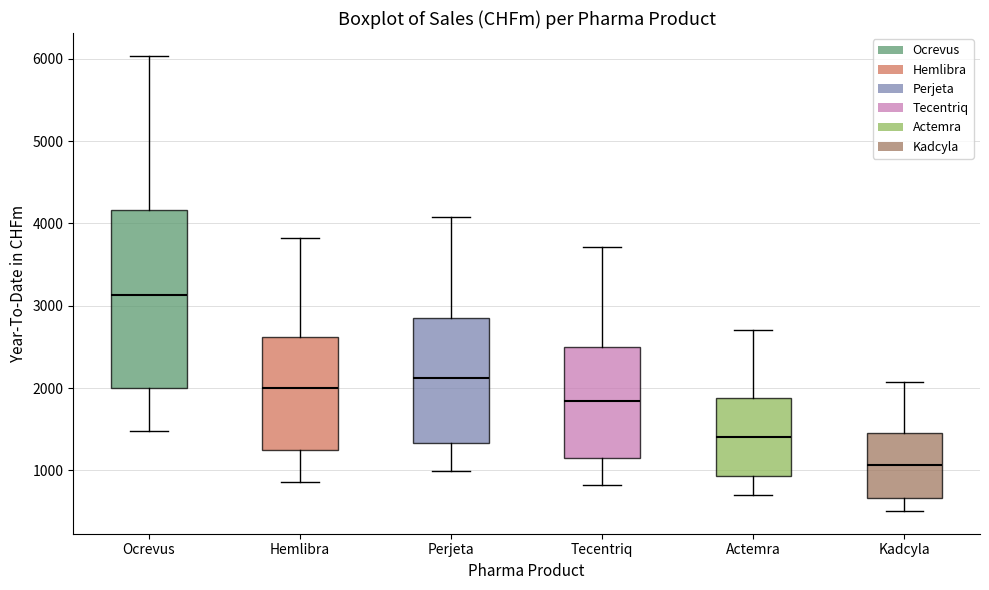

Reading left to right, read every box against the y-axis: the position of its median line, the range the box covers, and the ends of its whiskers. The values are not printed on the chart, so give them approximately, as read against the axis.

Ocrevus: median 3100, box 2000 to 4200, whiskers 1500 to 6000
Hemlibra: median 2000, box 1300 to 2600, whiskers 900 to 3800
Perjeta: median 2100, box 1300 to 2900, whiskers 1000 to 4100
Tecentriq: median 1800, box 1100 to 2500, whiskers 800 to 3700
Actemra: median 1400, box 900 to 1900, whiskers 700 to 2700
Kadcyla: median 1100, box 700 to 1500, whiskers 500 to 2100